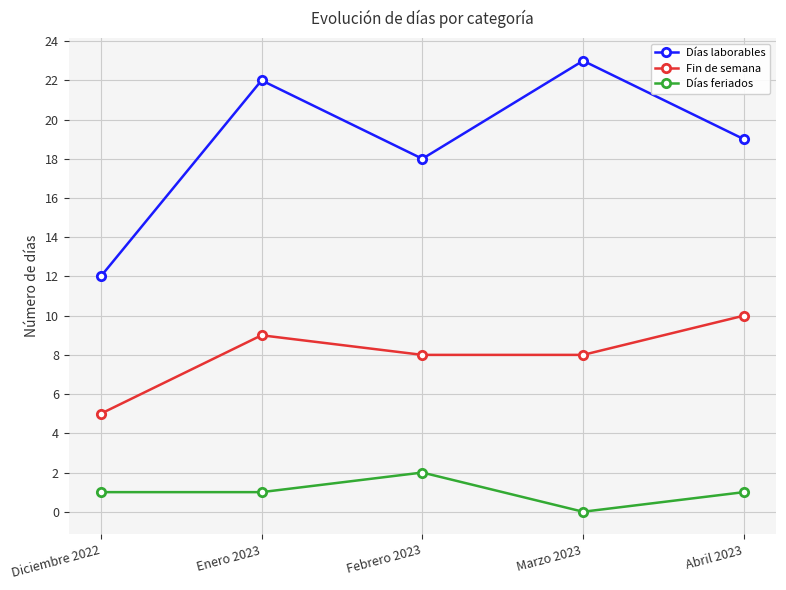

At how many categories does at least one series exceed 20?

2